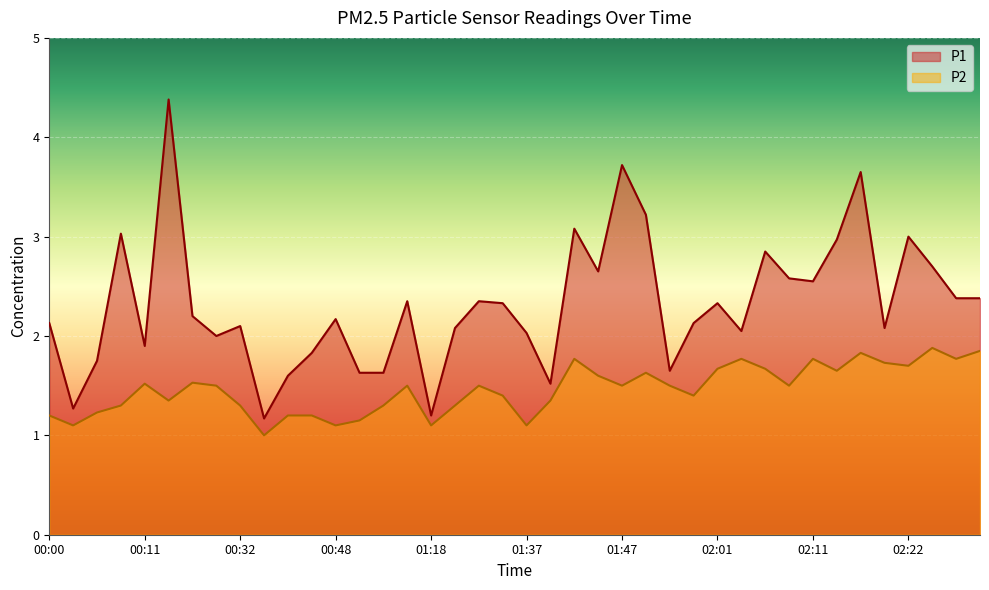

Does the chart display data point markers on the line(s)?

No